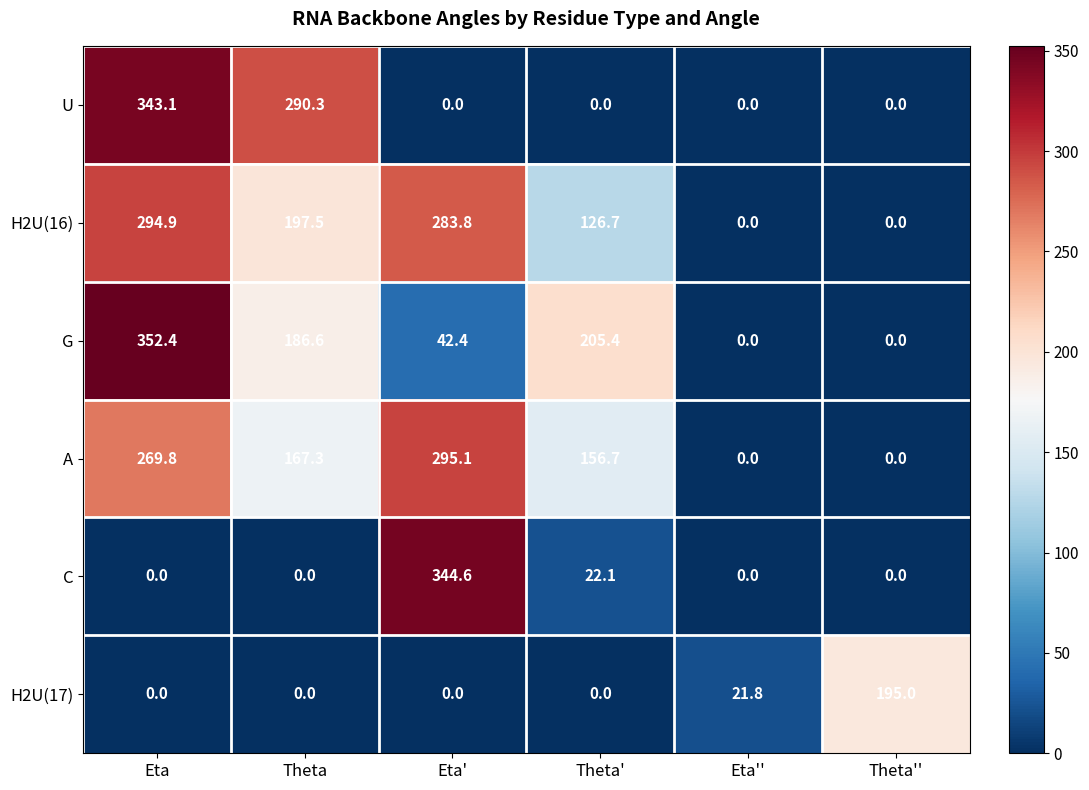

What is the sum of all G values?

786.8